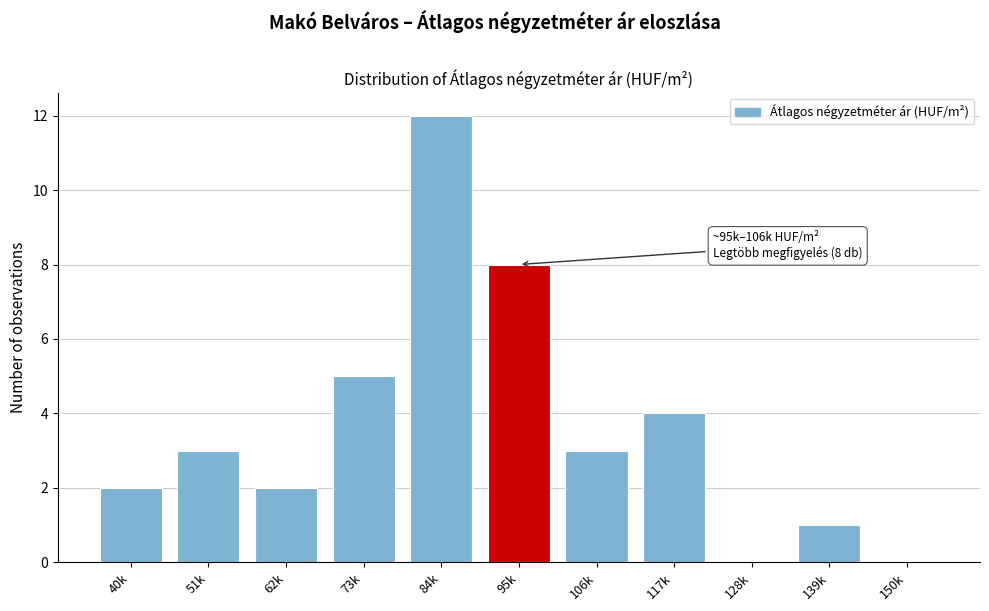

Reading right to left, transcribe all the data shown in this chart.

150k=0	139k=1	128k=0	117k=4	106k=3	95k=8	84k=12	73k=5	62k=2	51k=3	40k=2